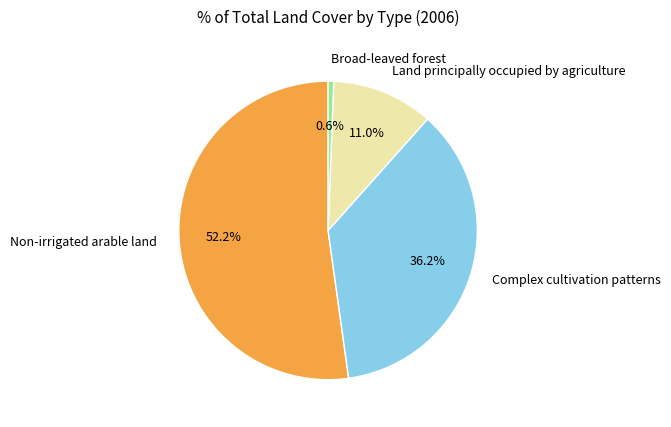

How much of the chart is everything except Land principally occupied by agriculture?

89.0%